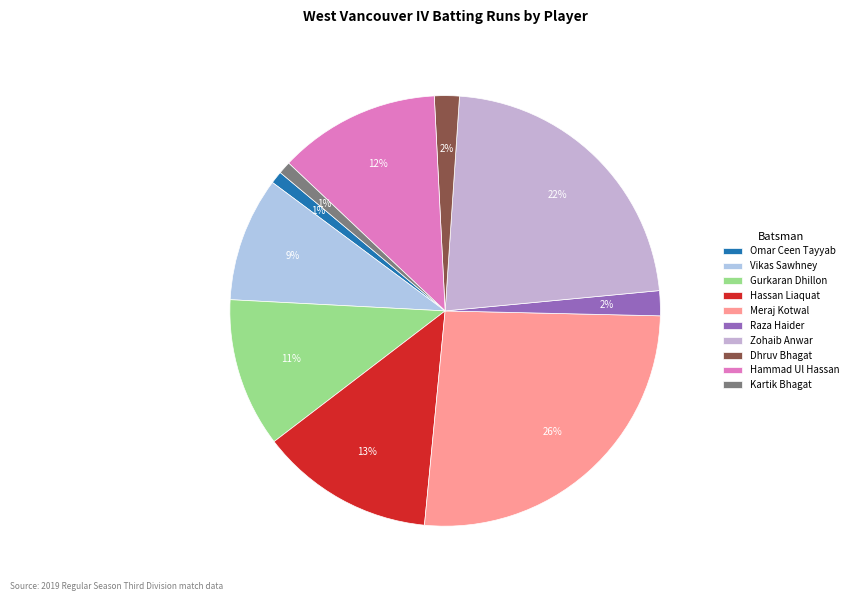

How many segments does this pie chart have?

10